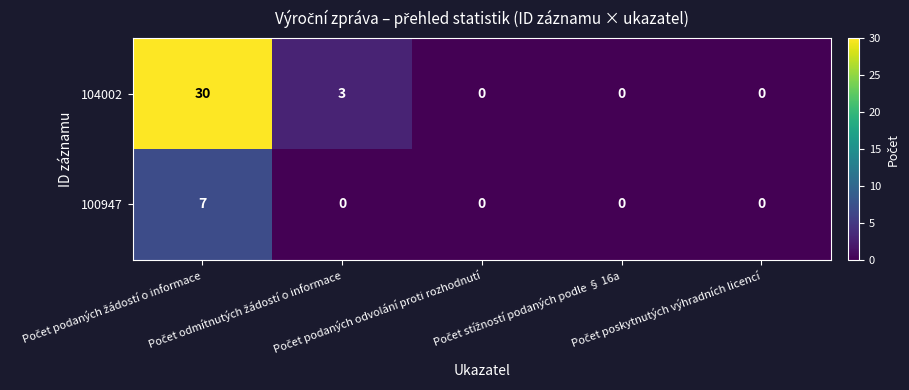

Which series has the largest total across all categories?

104002